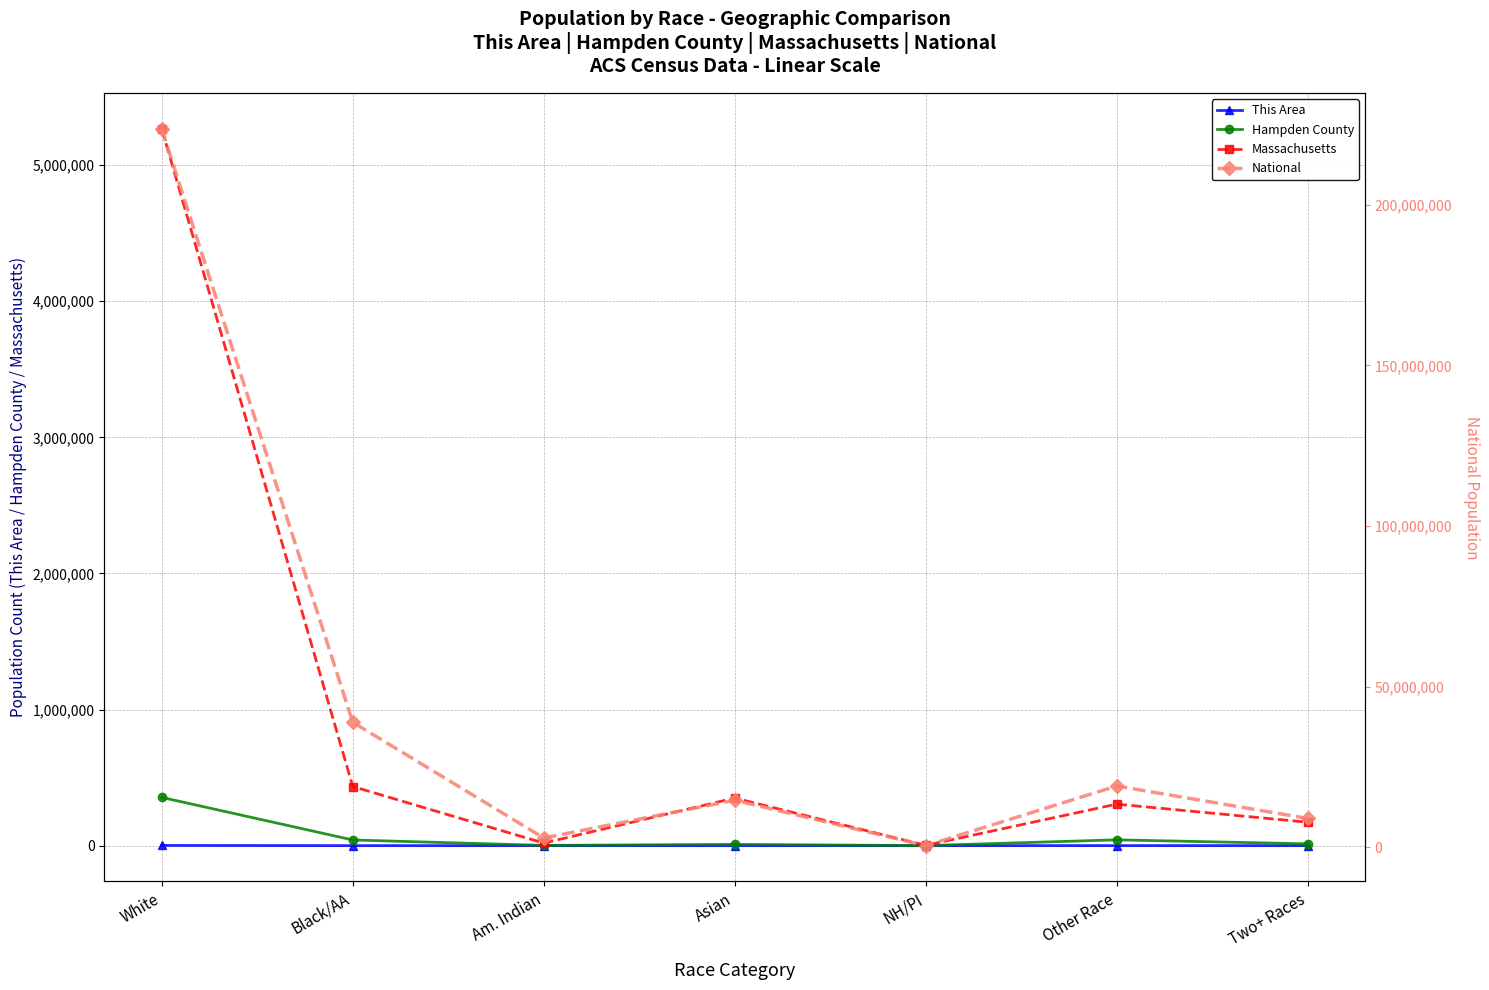

What is the difference between the second highest and minimum values in the Hampden County series?

42530